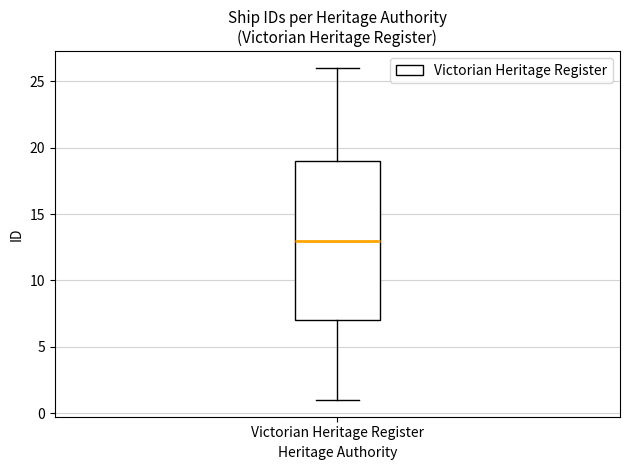

Read this box plot against the y-axis: the position of the median line, the range covered by the box, and the ends of both whiskers. The values are not printed on the chart, so give them approximately, as read against the axis.

median 13, box 7 to 19, whiskers 1 to 26